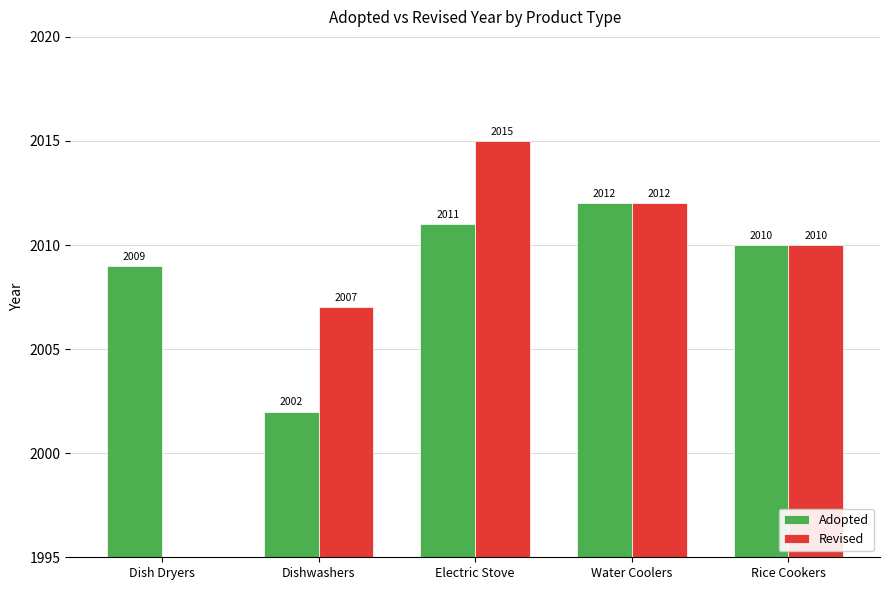

Reading left to right, what are all the values shown in this chart?

Adopted: 2009	2002	2011	2012	2010
Revised: 0	2007	2015	2012	2010